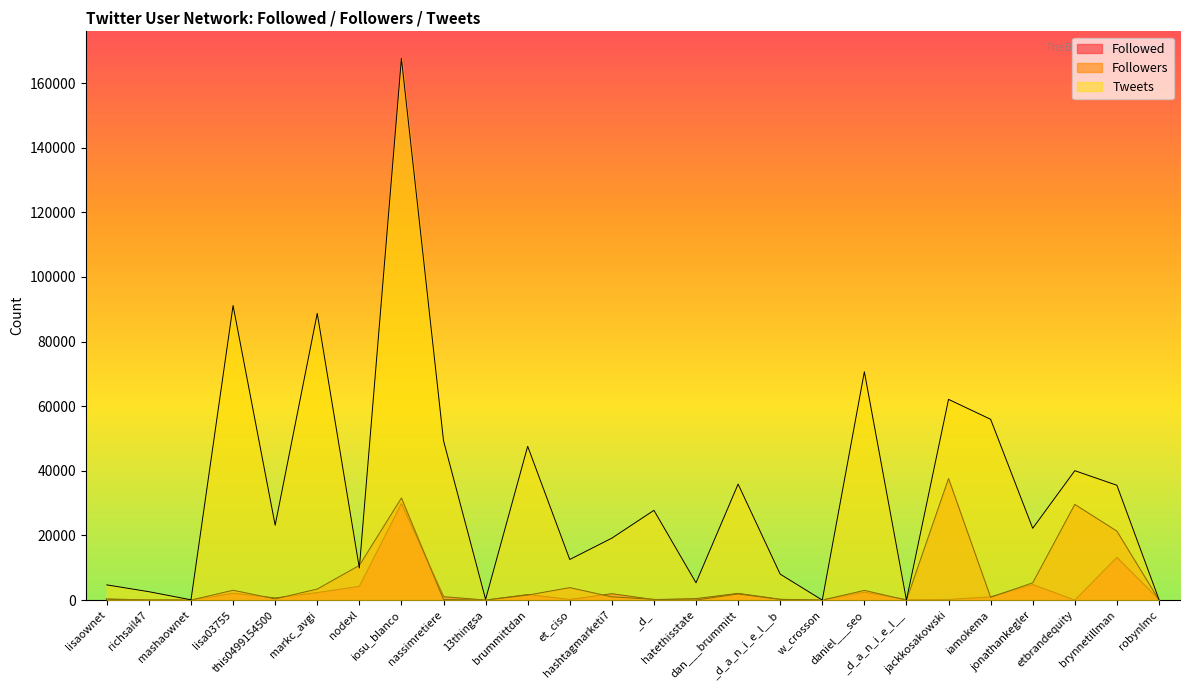

At which label does Tweets first exceed 23176?

lisa03755